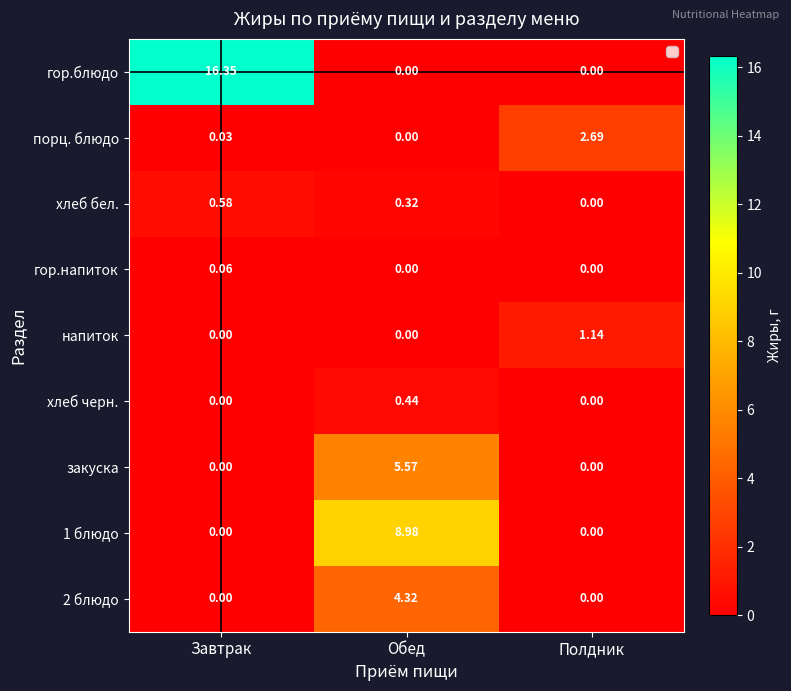

Which series changed the most between Обед and Полдник?

1 блюдо